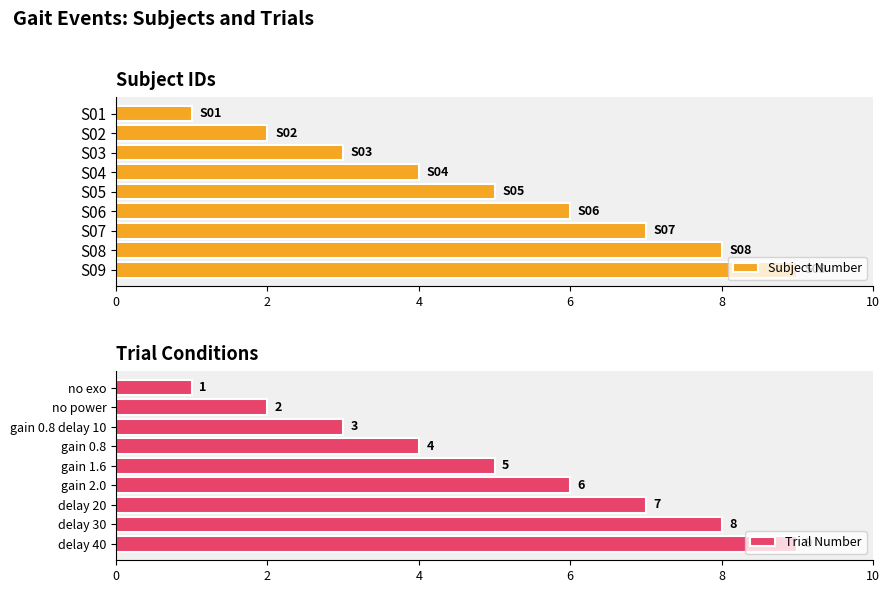

What is the sum of all Subject Number values?

45